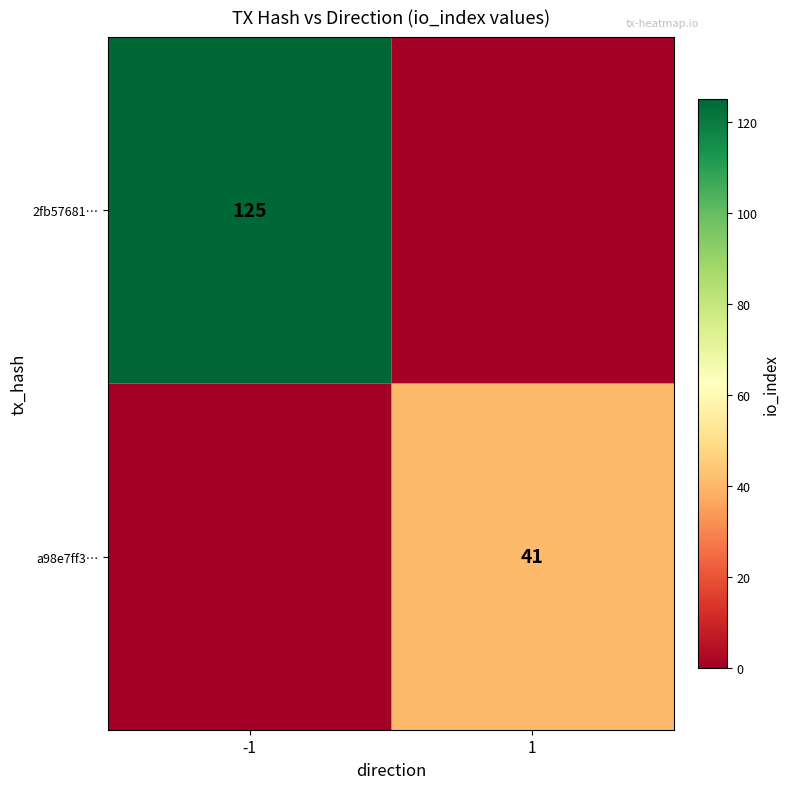

Between -1 and 1, which is larger?

-1